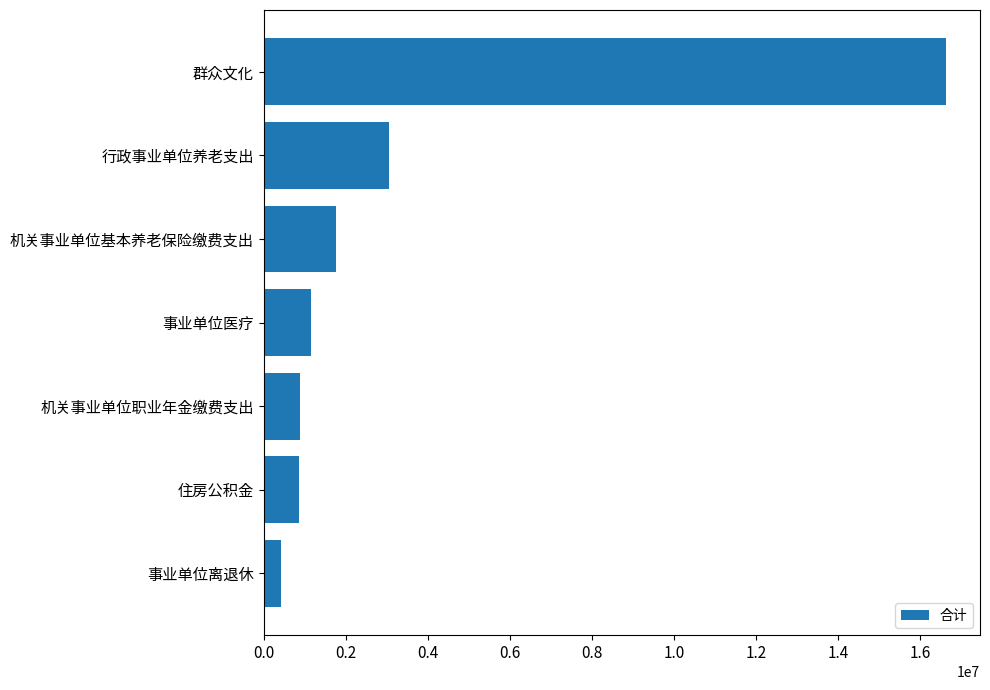

What is the ratio of the value at 事业单位医疗 to the value at 行政事业单位养老支出?

0.4